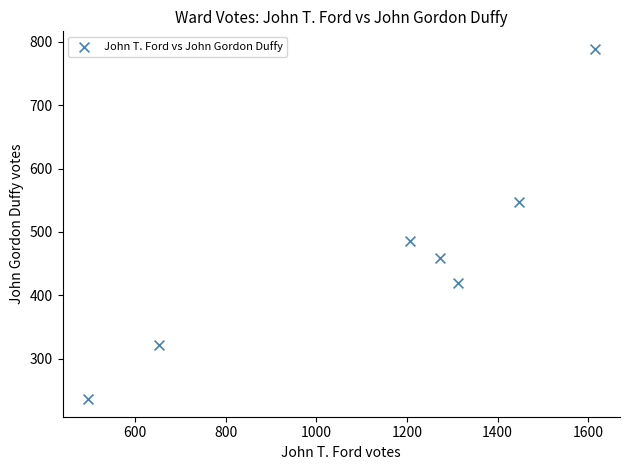

What Y value in the scatter plot is closest to 512?

486